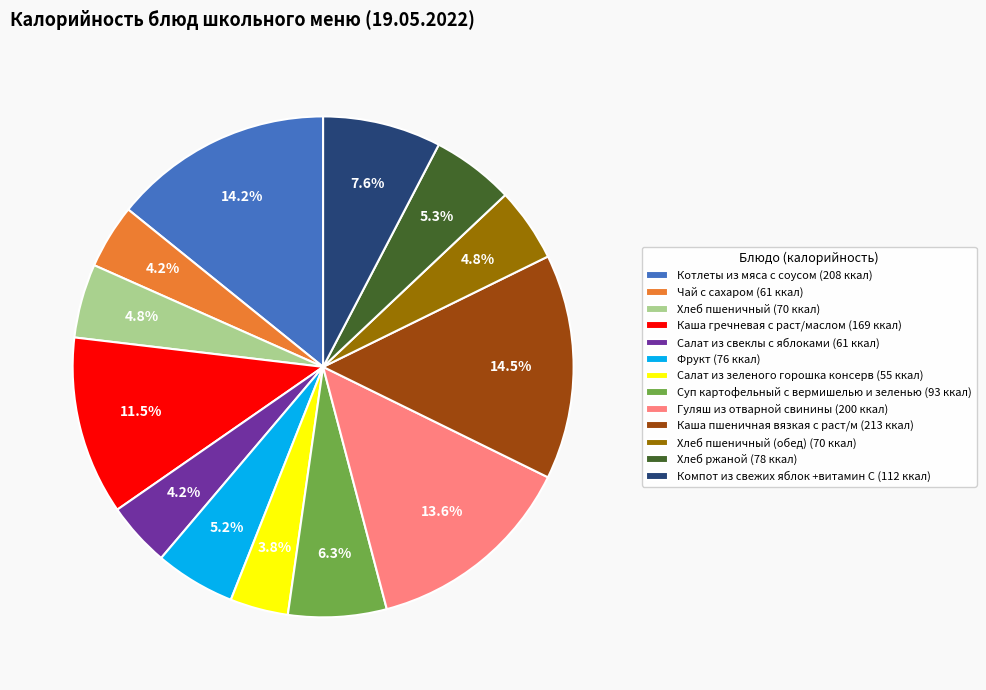

What is the ratio of the value at Чай с сахаром (61 ккал) to the value at Фрукт (76 ккал)?

0.8